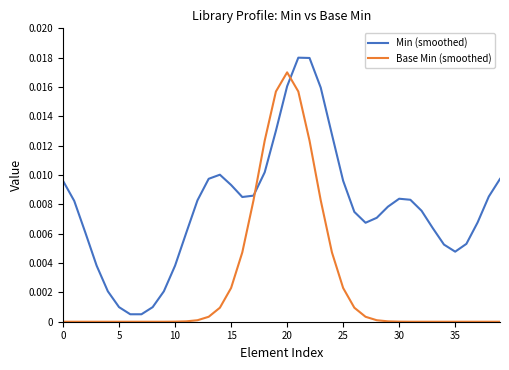

Which series has the largest total across all categories?

Min (smoothed)